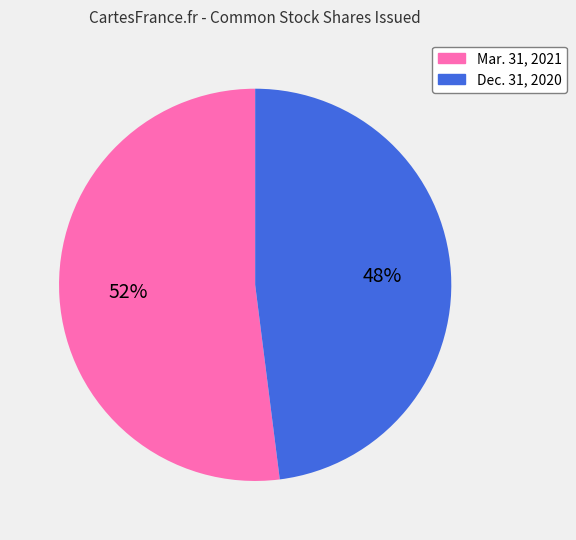

Do Mar. 31, 2021 and Dec. 31, 2020 together represent more than half of the pie?

Yes